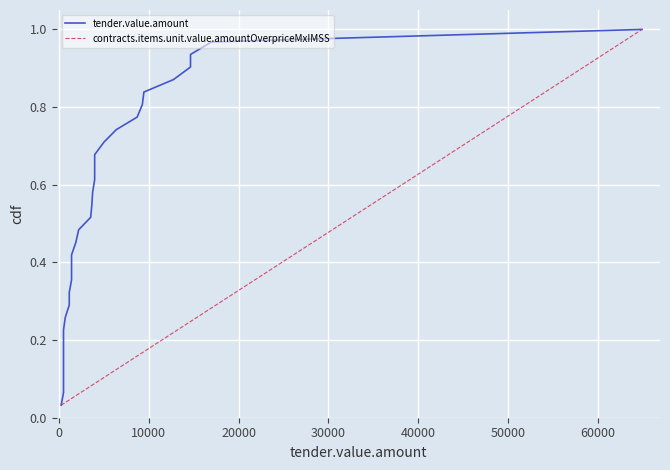

At how many categories does at least one series exceed 0?

31